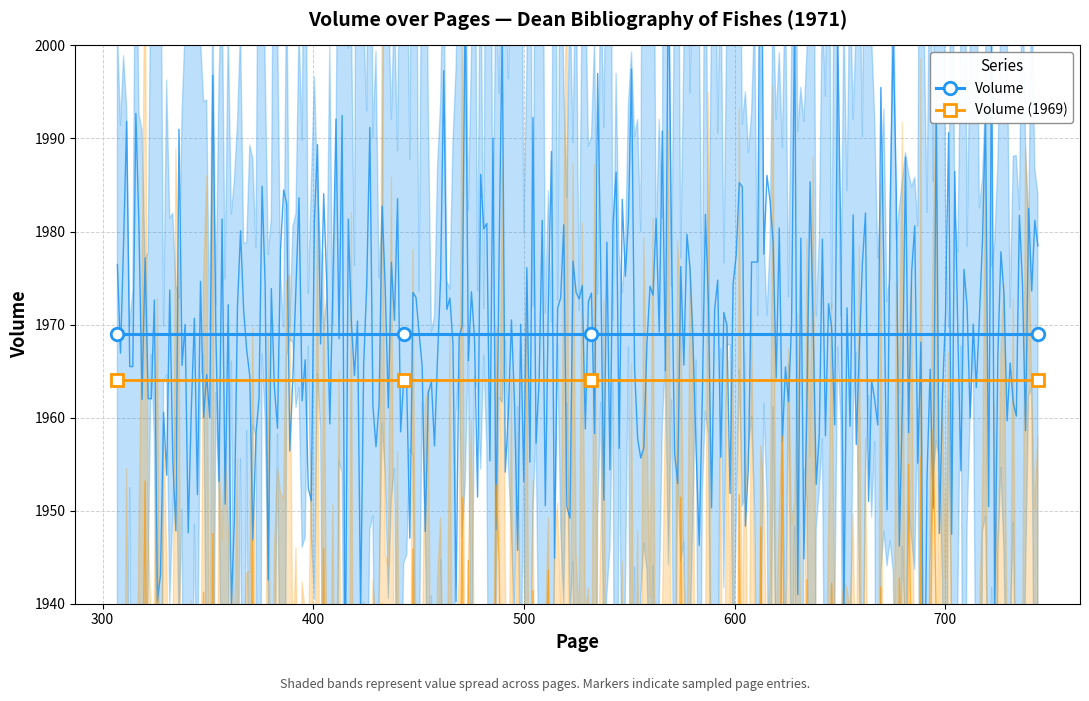

What are all the series names shown in the legend?

Volume, Volume (1969)